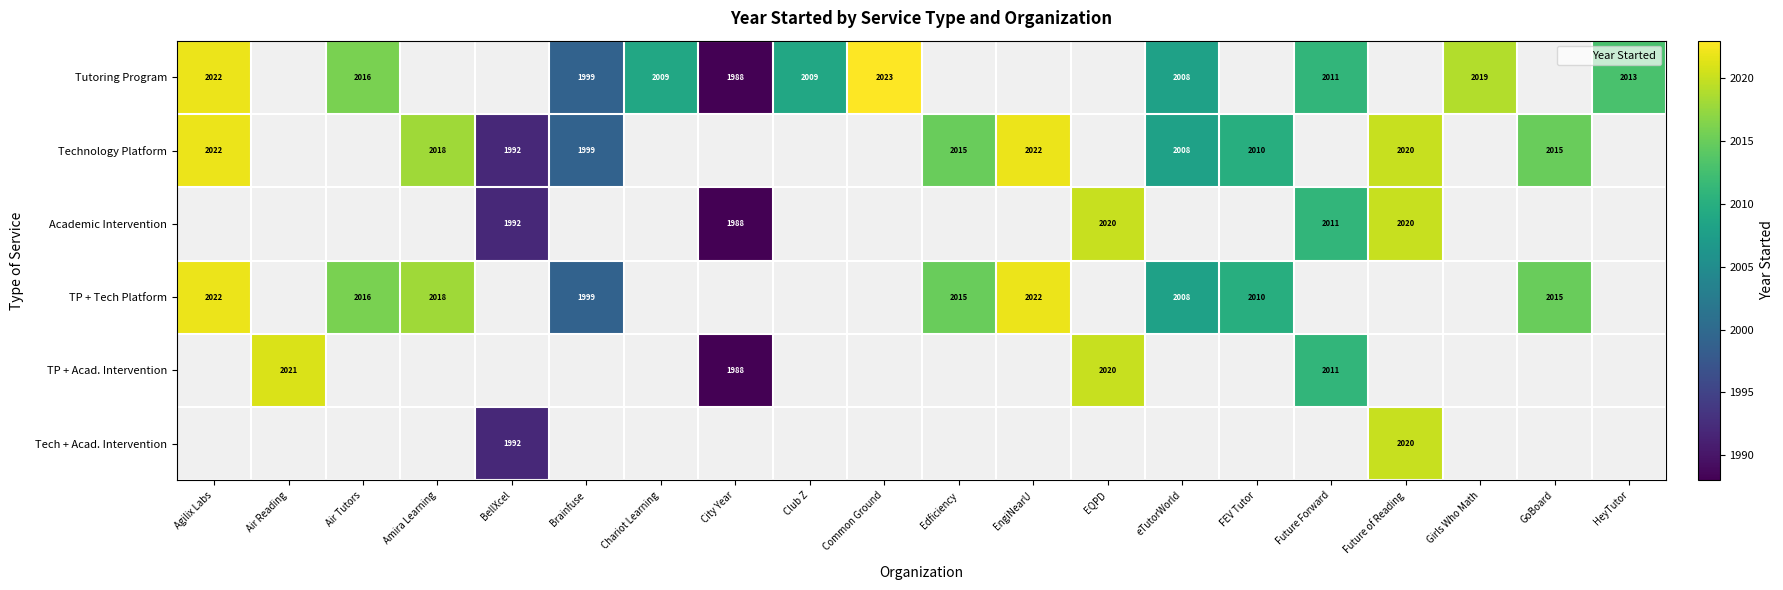

True or false: TP + Tech Platform has a value of 462.2 at Air Tutors.

False